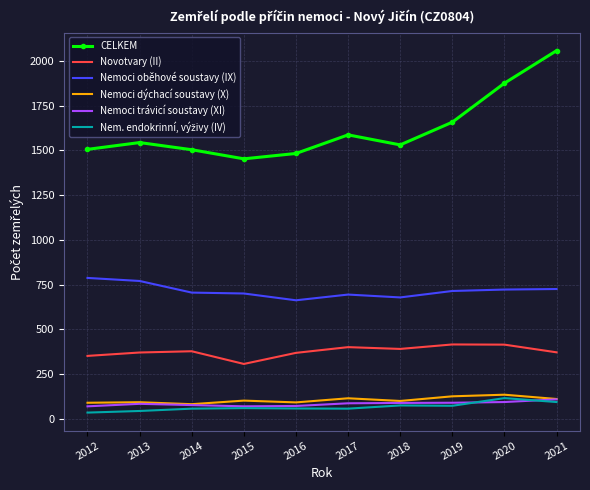

In Novotvary (II), how many points are lower than both neighbors (excluding endpoints)?

2